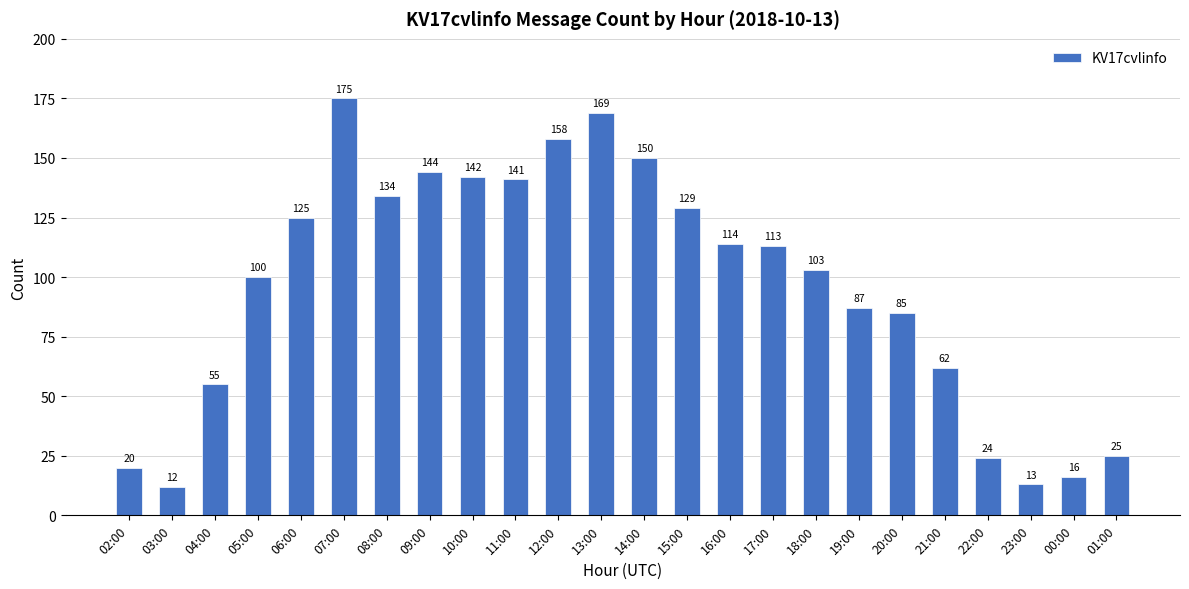

Is it true that the value at 03:00 is 12?

True